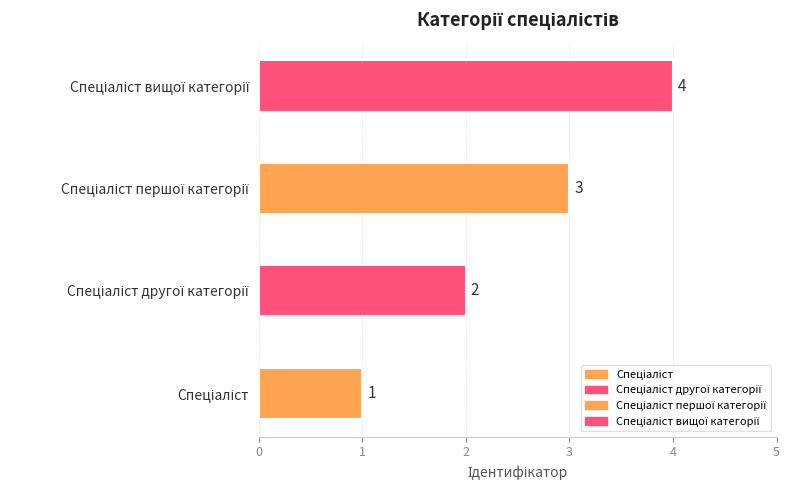

List the labels in order of value, largest first.

Спеціаліст вищої категорії, Спеціаліст першої категорії, Спеціаліст другої категорії, Спеціаліст